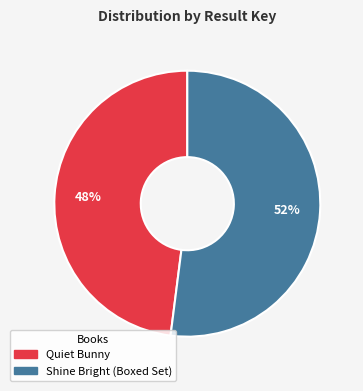

How many segments does this pie chart have?

2